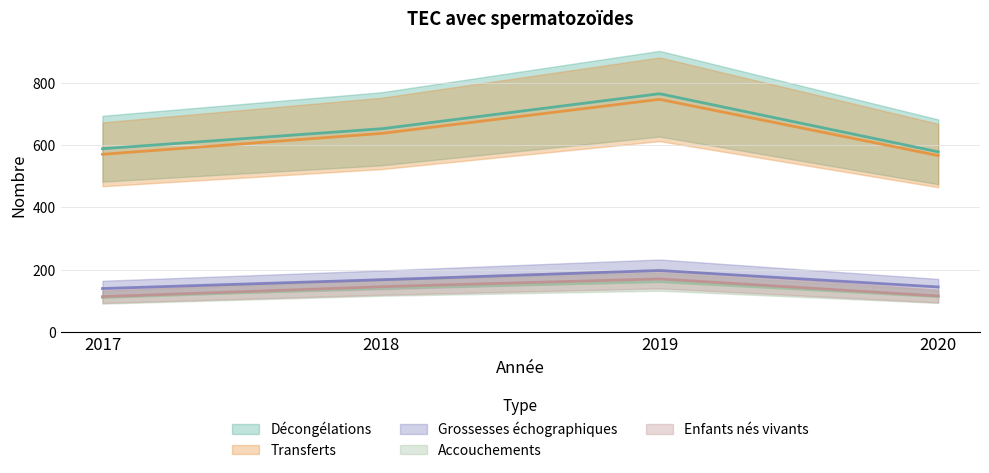

The value of Décongélations at 2020 is 579. True or false?

True